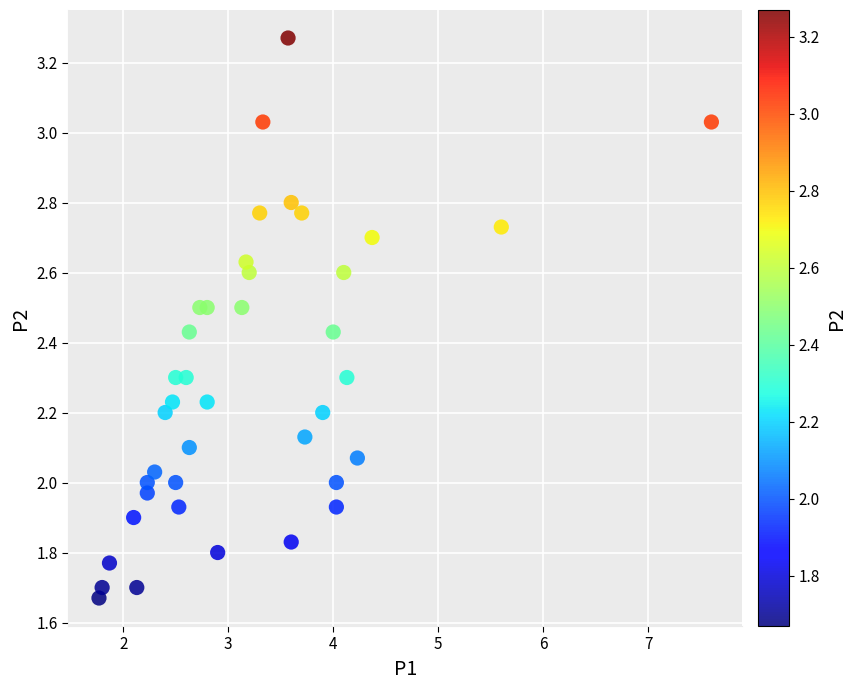

What is the range of Y values (max minus min)?

1.6